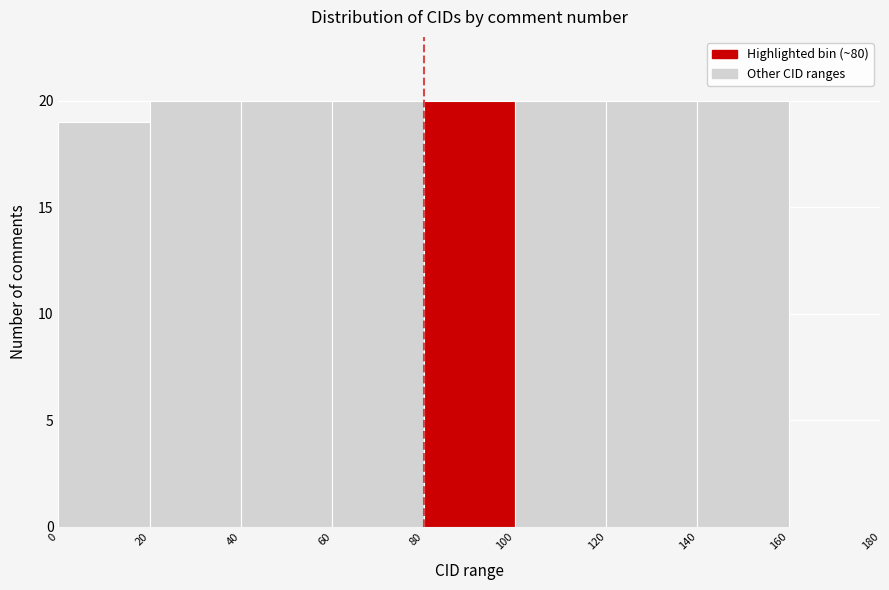

What is the height of the bar covering 120 to 140 on the x-axis? The values are not printed on the chart, so give them approximately, as read against the axis.

20